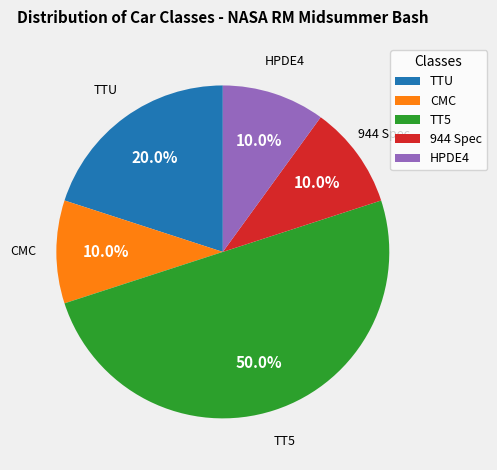

What percentage is the TT5 slice, to the nearest percent?

50%